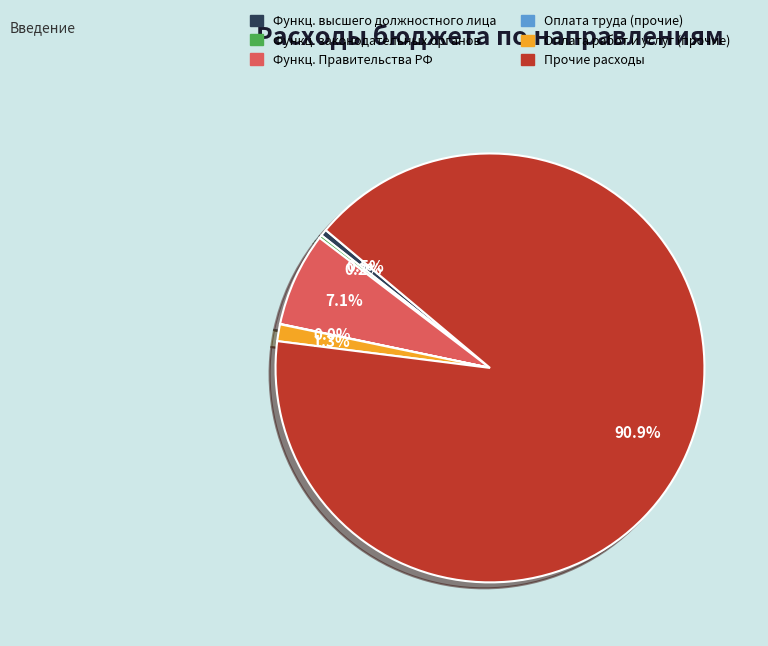

Is there any slice that represents more than half of the pie?

Yes